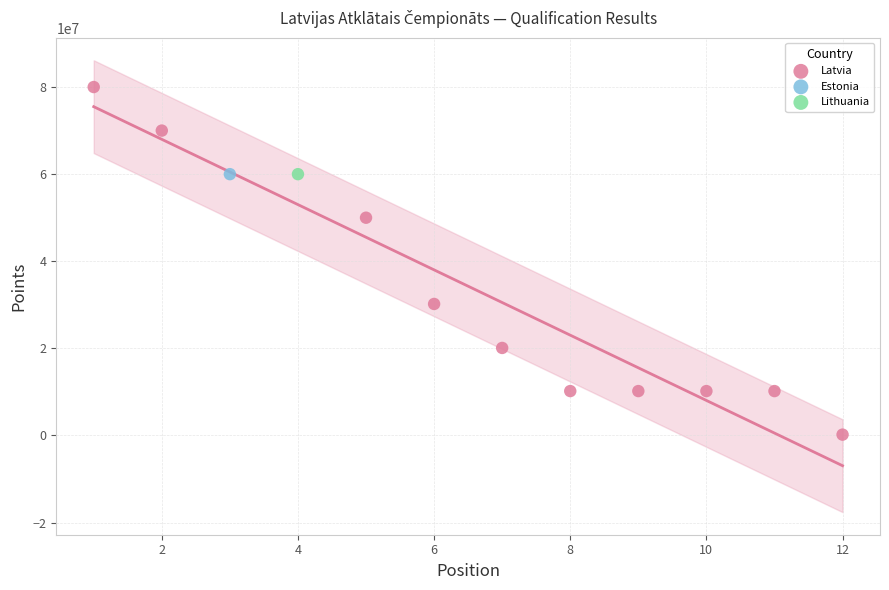

What are all the series names shown in the legend?

Latvia, Estonia, Lithuania